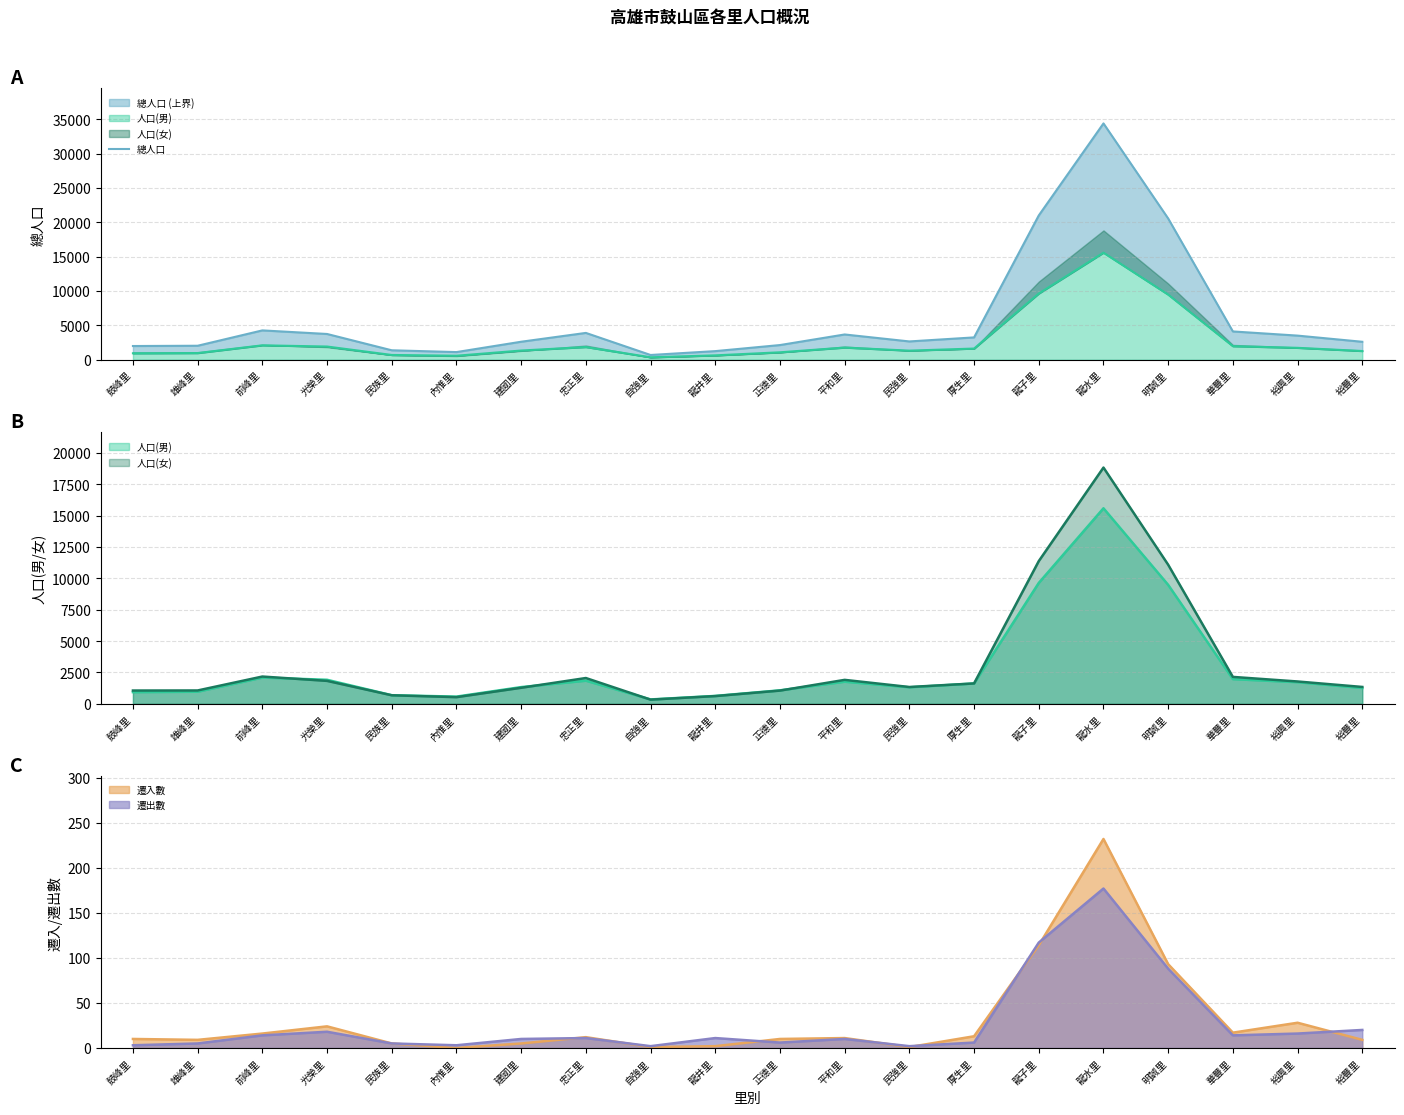

How many lines are shown in the chart?

1